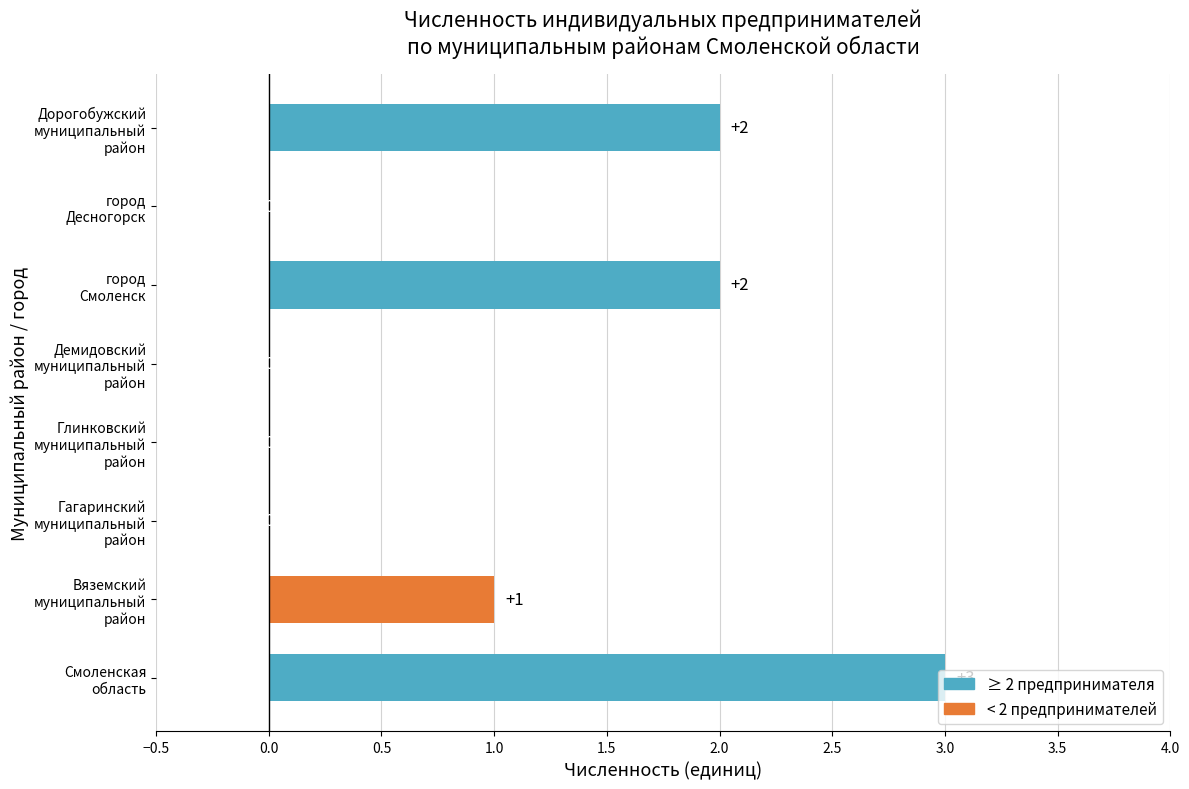

Count the number of categories in the chart.

8